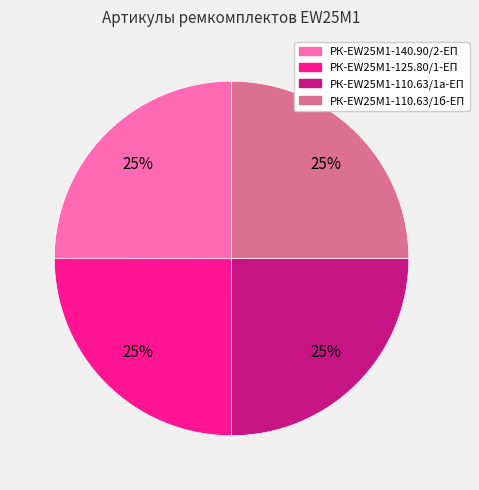

Does any single category account for the majority?

No